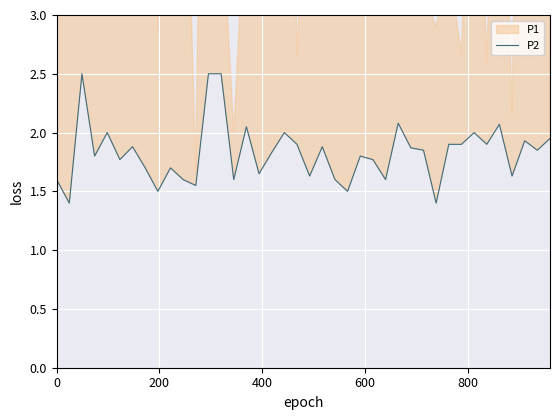

Count the number of categories in the chart.

40